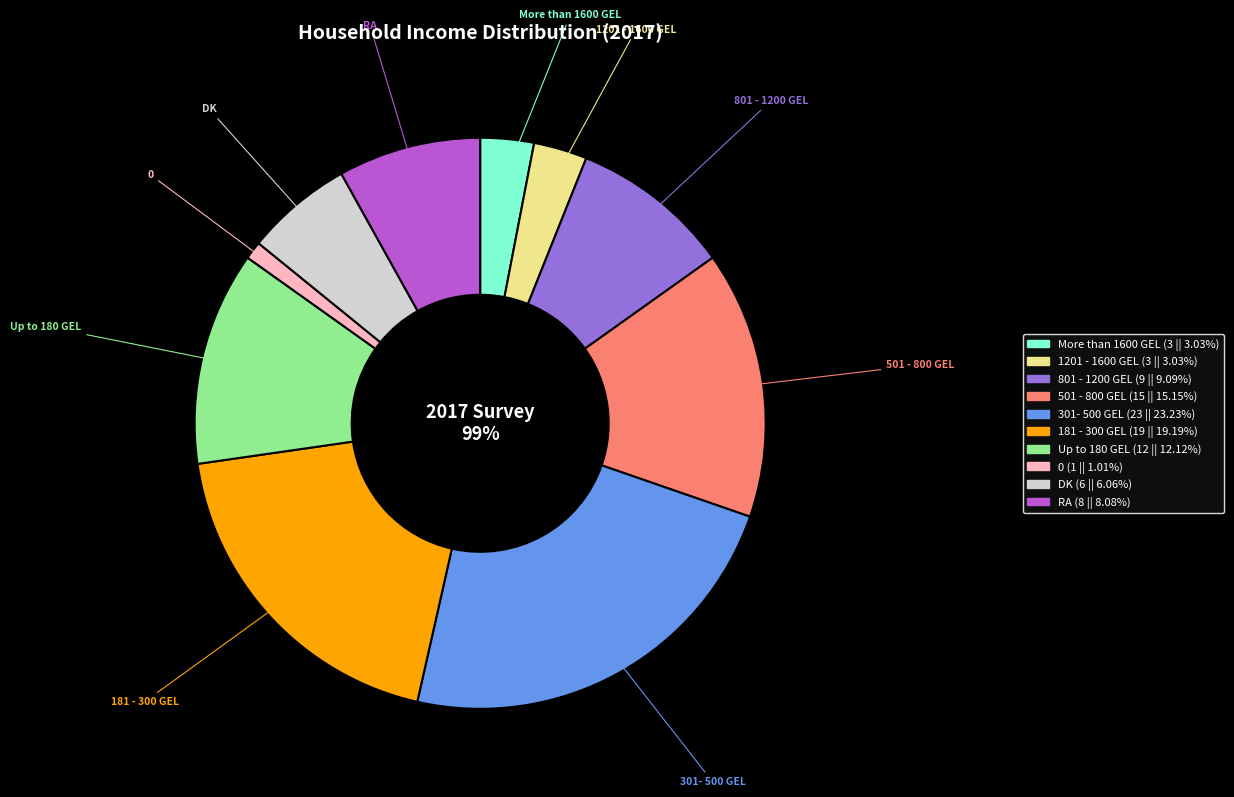

To the nearest percent, what portion does RA represent?

8%